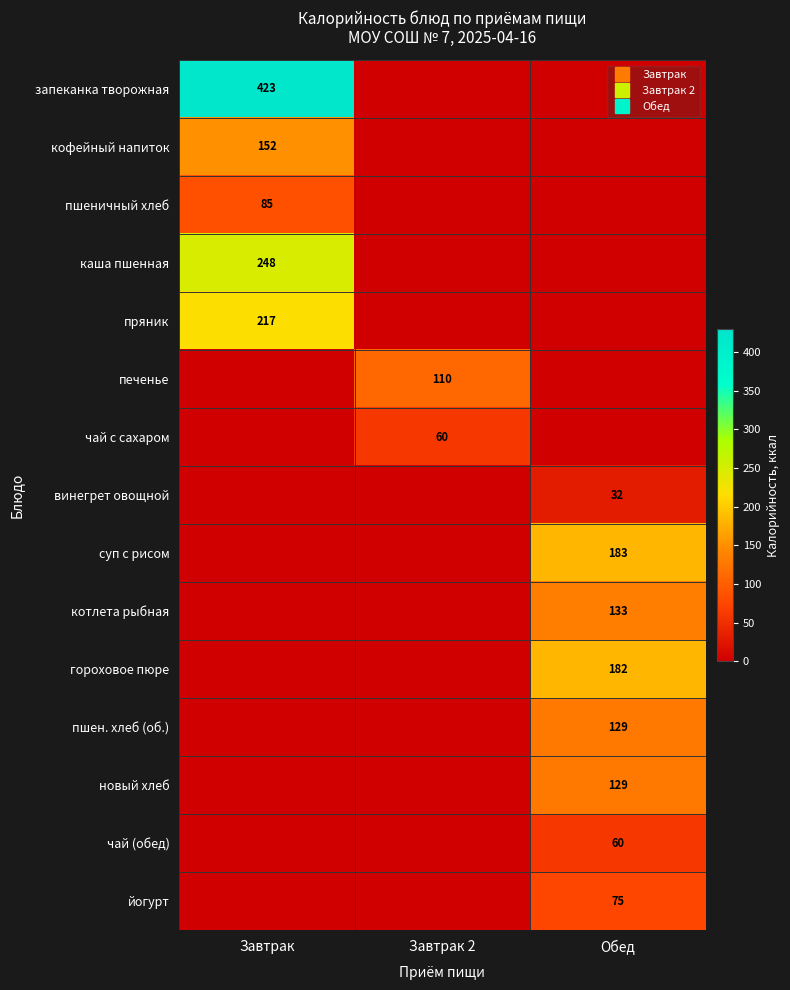

True or false: котлета рыбная has a value of 86.6 at Завтрак 2.

False